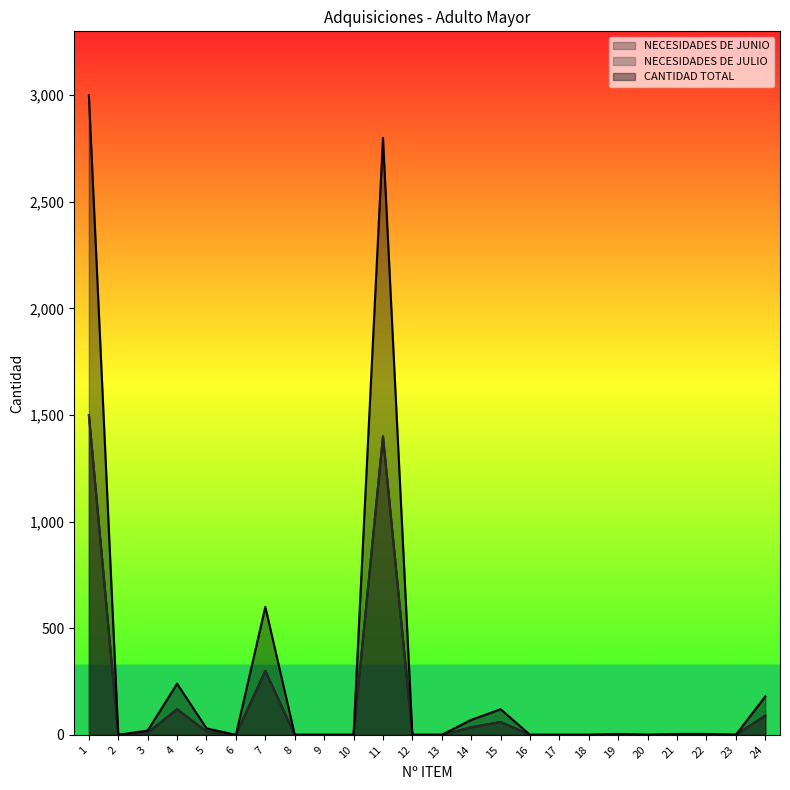

At which category is the sum across all series the highest?

1